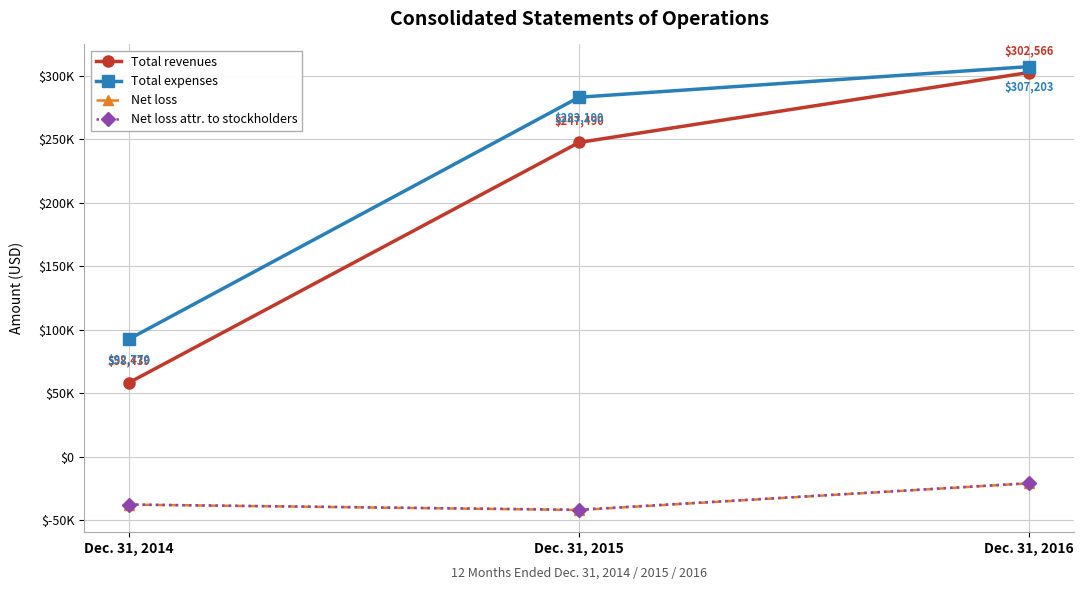

Reading left to right, transcribe all the data shown in this chart.

Total revenues: 58439	247490	302566
Total expenses: 92770	283100	307203
Net loss: -37712	-41960	-20970
Net loss attr. to stockholders: -37678	-41741	-20874